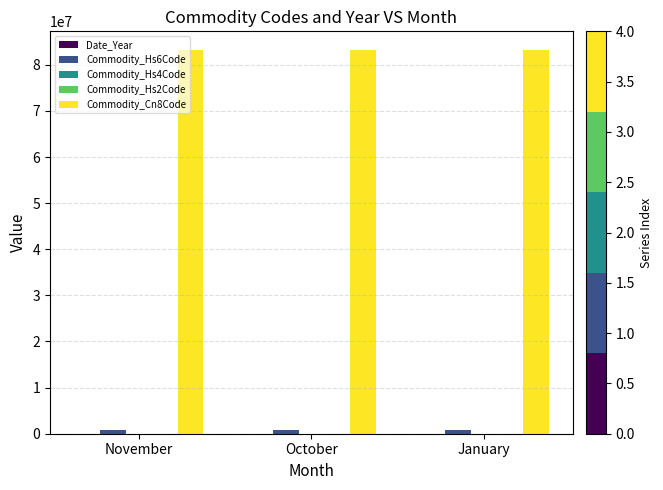

What is the greatest value displayed?

83100000